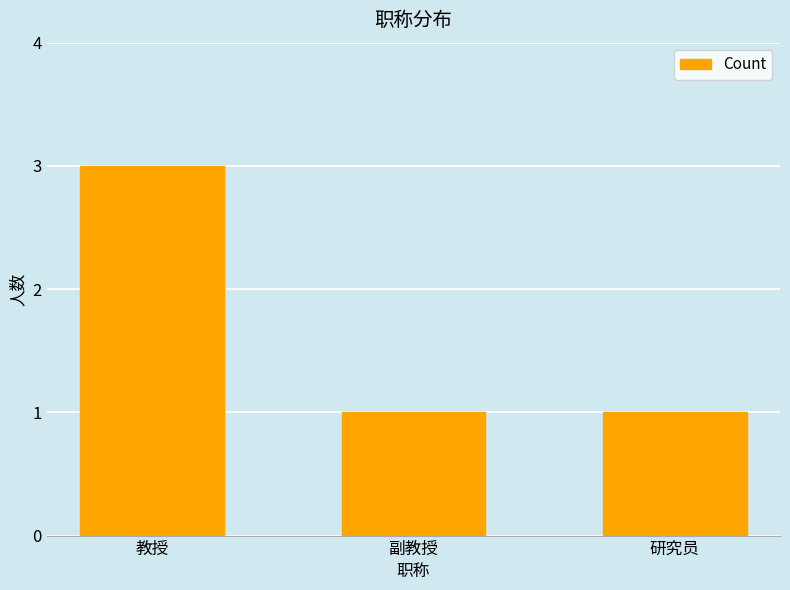

Which category has the highest value across all series?

教授